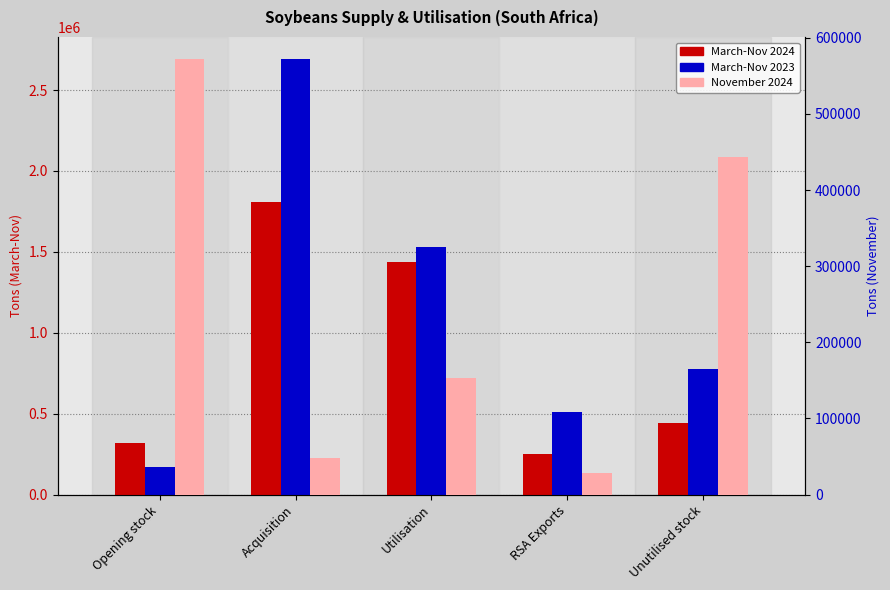

Reading left to right, what are all the values shown in this chart?

March-Nov 2024: Opening stock=320637	Acquisition=1809237	Utilisation=1438285	RSA Exports=250834	Unutilised stock=443034
March-Nov 2023: Opening stock=171897	Acquisition=2693446	Utilisation=1528964	RSA Exports=509885	Unutilised stock=776660
November 2024: Opening stock=572502	Acquisition=47354	Utilisation=152472	RSA Exports=28215	Unutilised stock=443034